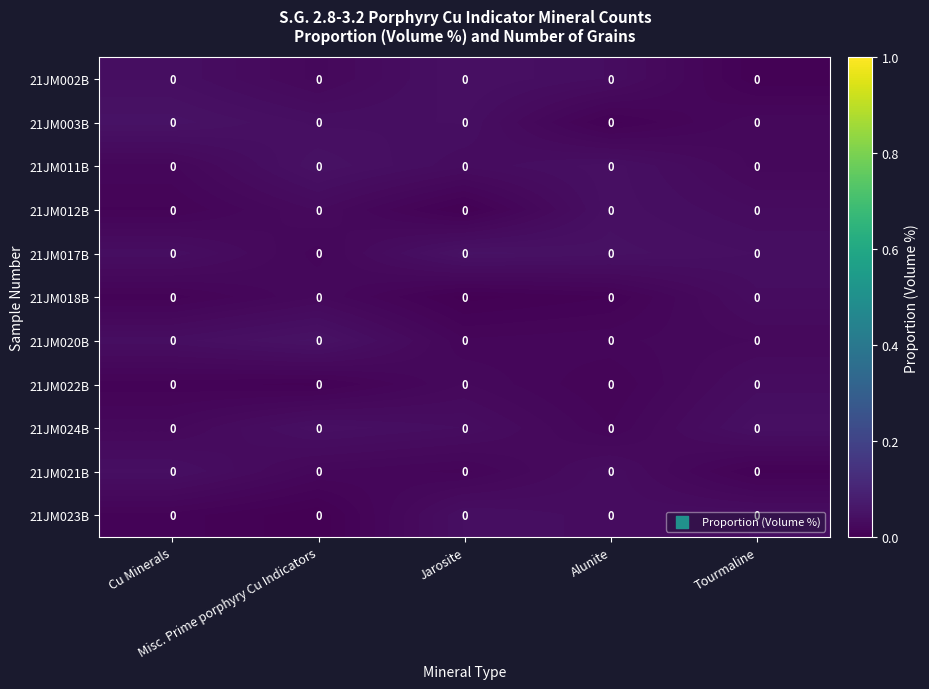

Count the number of categories in the chart.

5